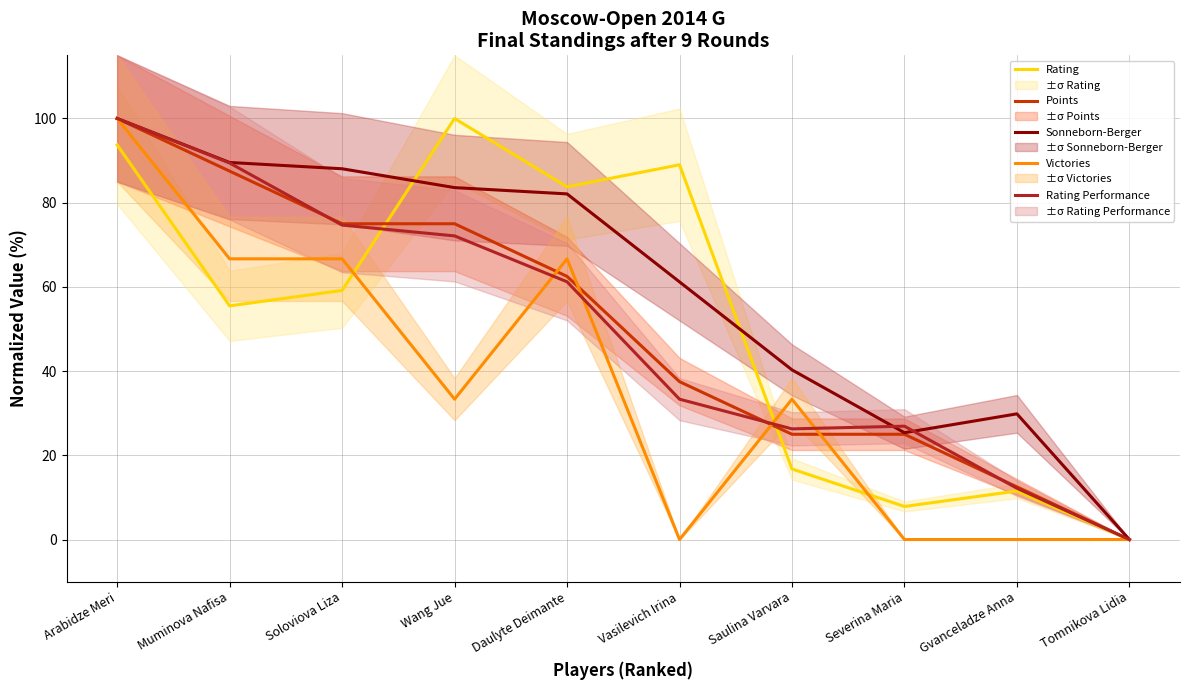

Is the value of Sonneborn-Berger at Gvanceladze Anna greater than the value of Victories at Muminova Nafisa?

No